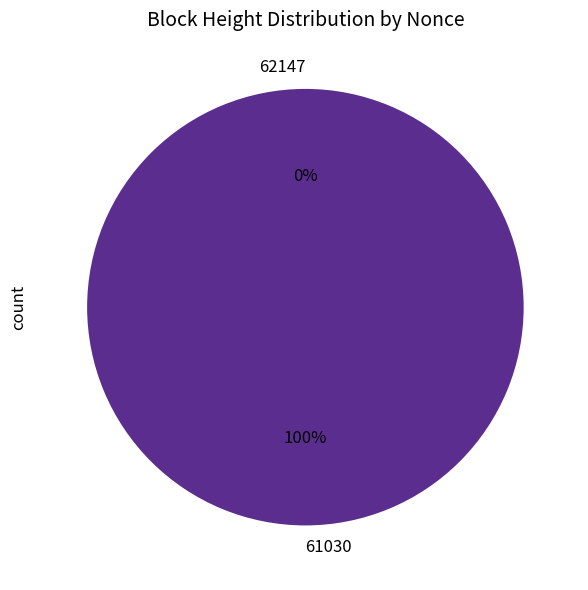

To the nearest percent, what is the difference between the 61030 and 62147 slice percentages?

100%